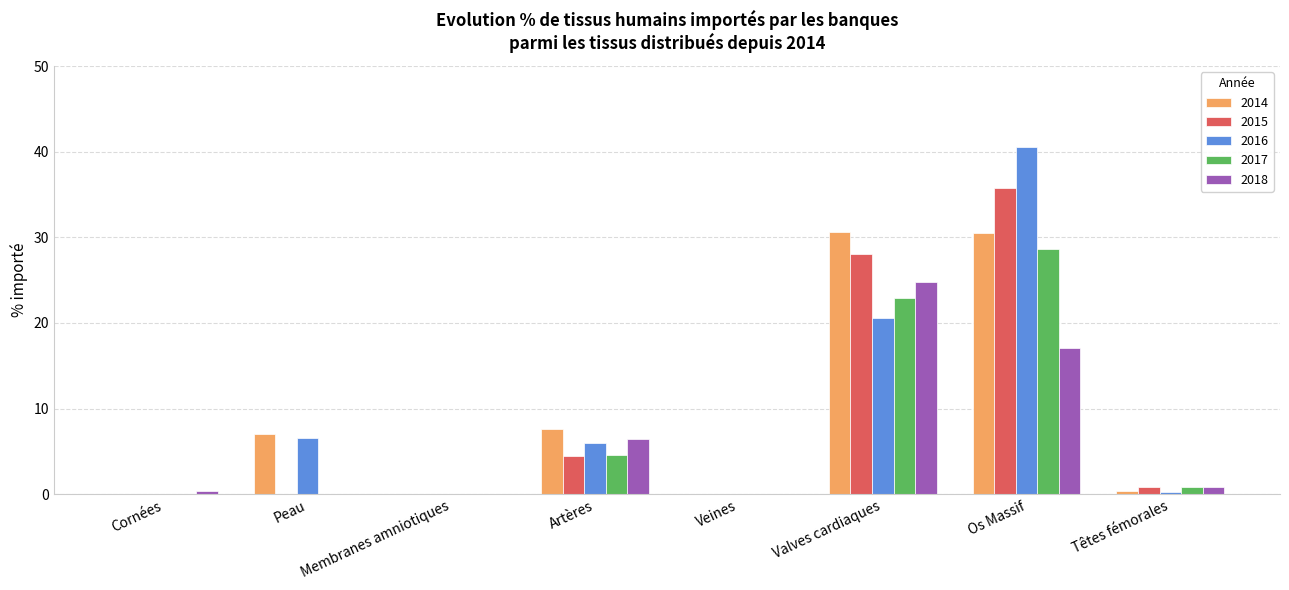

Which category has the highest value across all series?

Os Massif